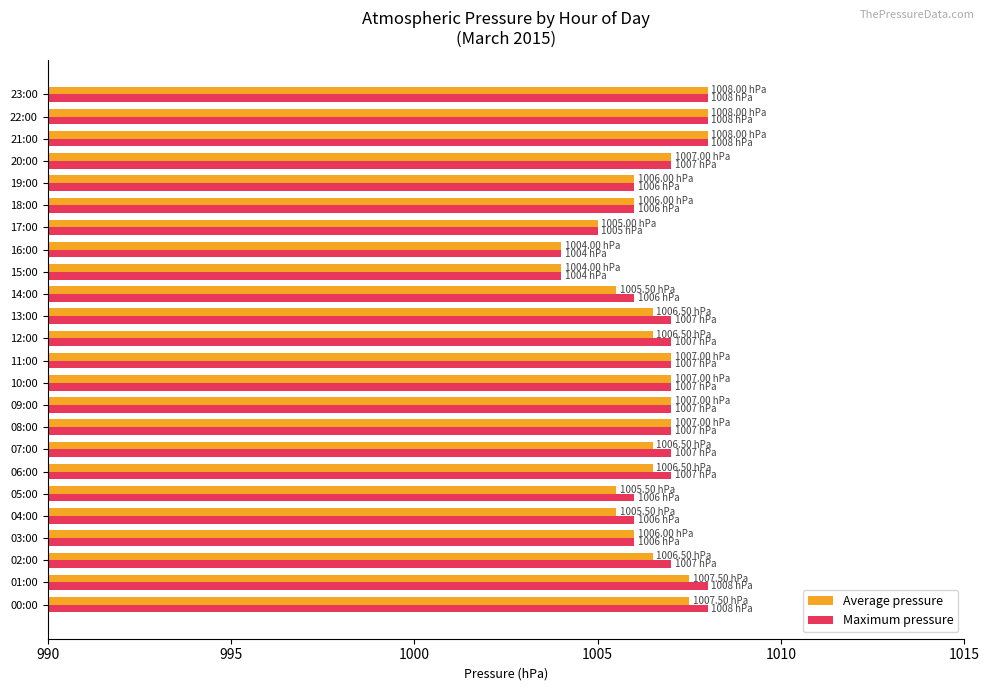

What is the total value across all series at 06:00?

2013.5